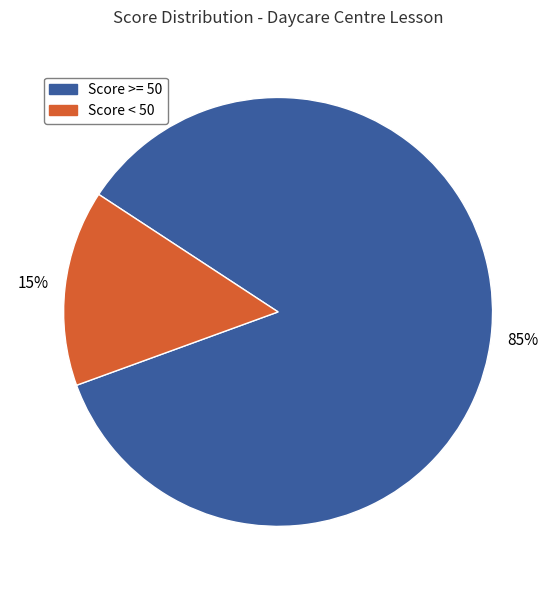

Count the number of slices in the pie.

2